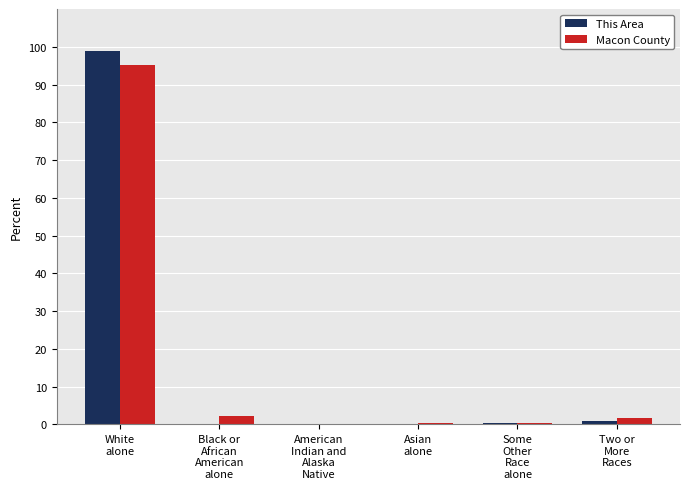

Is it true that This Area equals 98.8 at White
alone?

True